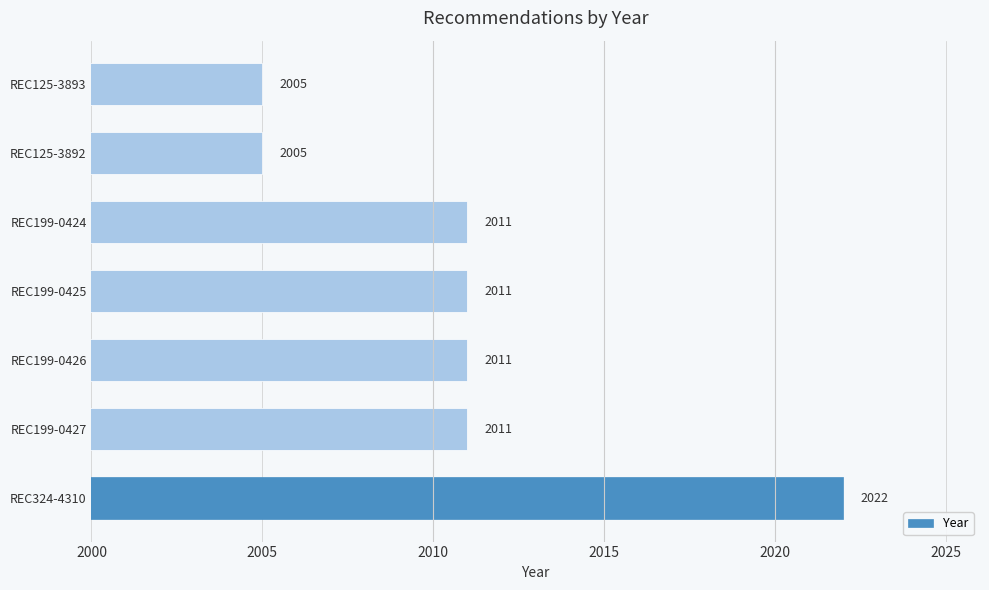

Which category has the highest value across all series?

REC324-4310